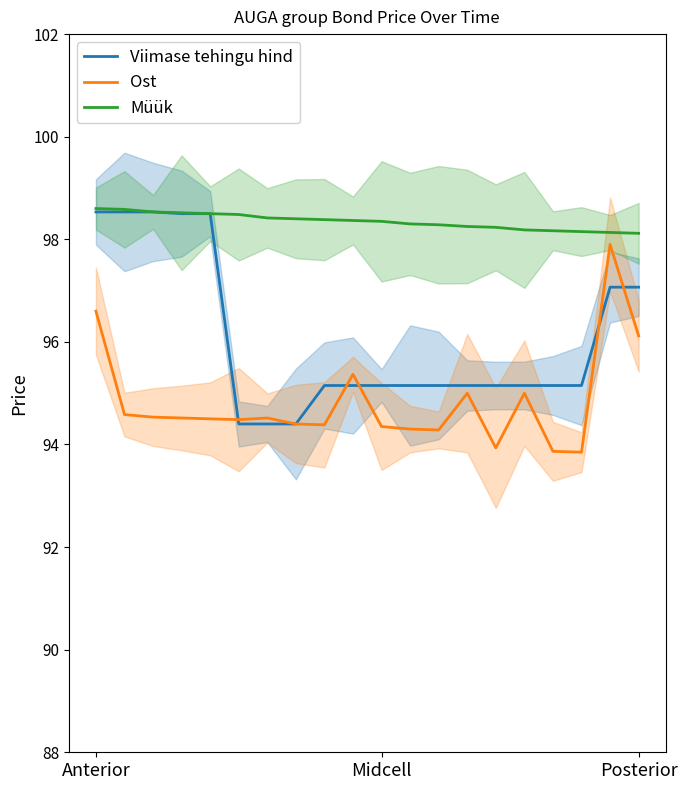

What is the sum of all Viimase tehingu hind values?

1921.4